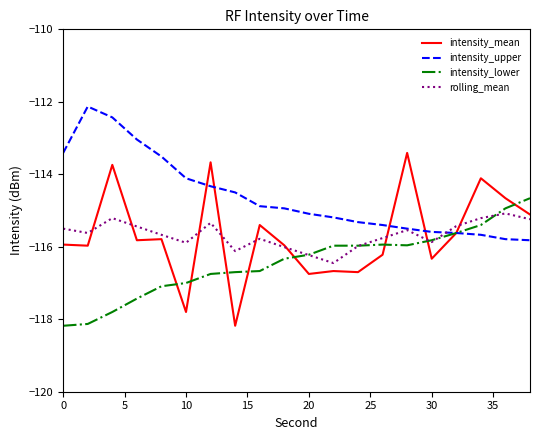

Which series has the largest total across all categories?

intensity_upper